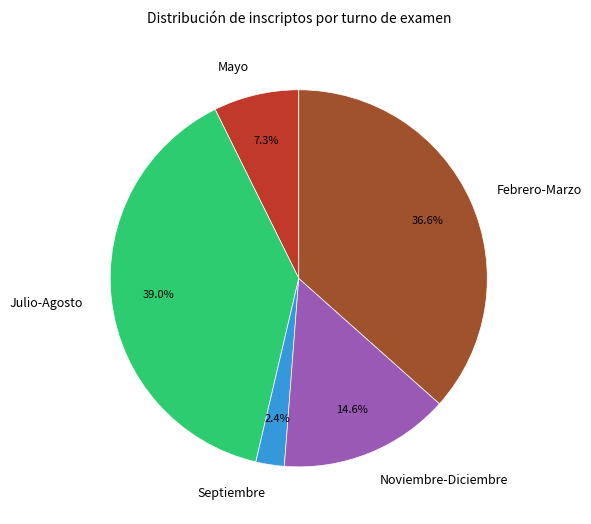

Rank the categories by value from highest to lowest.

Julio-Agosto, Febrero-Marzo, Noviembre-Diciembre, Mayo, Septiembre